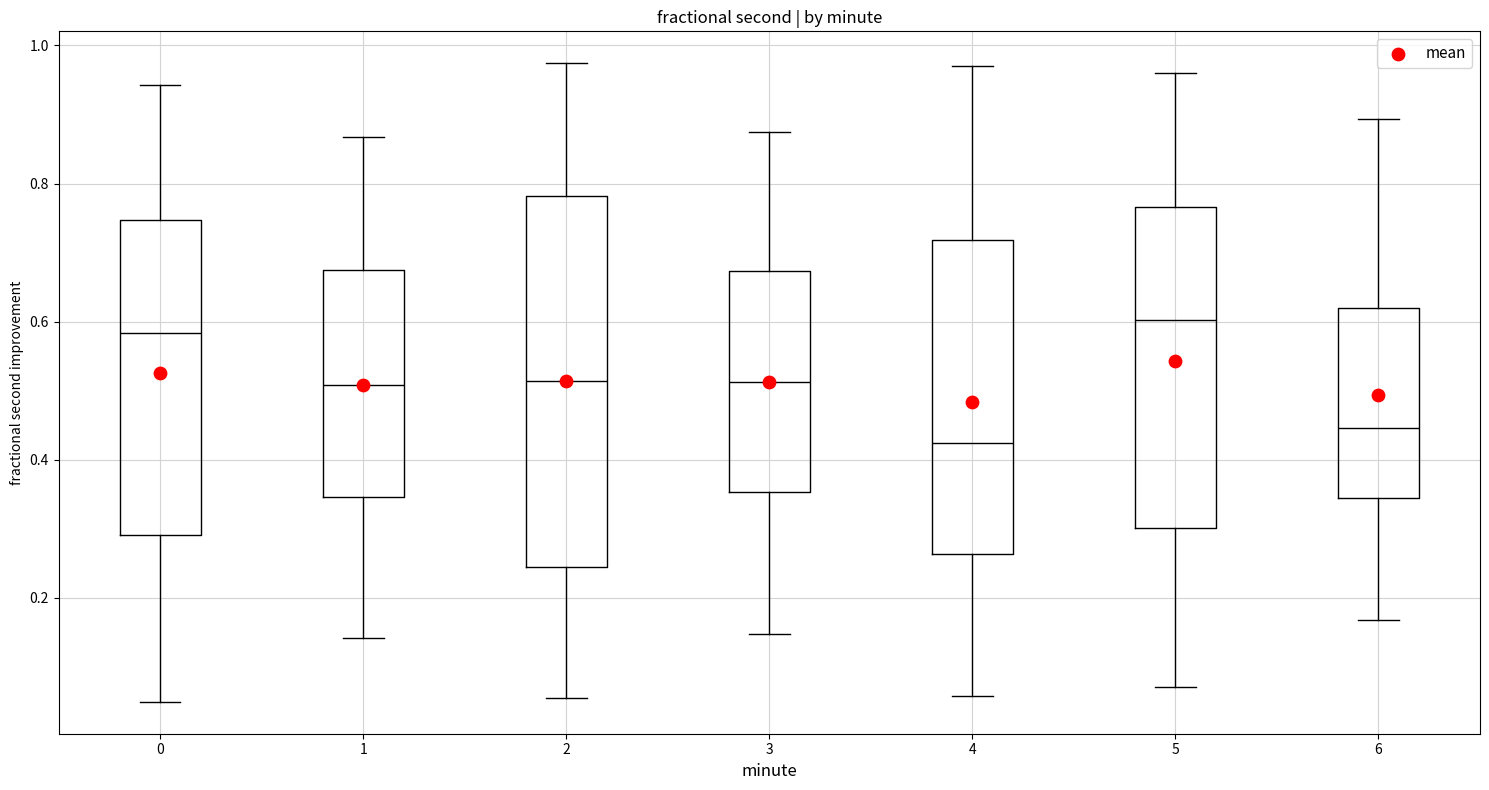

Reading left to right, read every box against the y-axis: the position of its median line, the range the box covers, and the ends of its whiskers. The values are not printed on the chart, so give them approximately, as read against the axis.

0: median 0.58, box 0.30 to 0.74, whiskers 0.04 to 0.94
1: median 0.50, box 0.34 to 0.68, whiskers 0.14 to 0.86
2: median 0.52, box 0.24 to 0.78, whiskers 0.06 to 0.98
3: median 0.52, box 0.36 to 0.68, whiskers 0.14 to 0.88
4: median 0.42, box 0.26 to 0.72, whiskers 0.06 to 0.96
5: median 0.60, box 0.30 to 0.76, whiskers 0.08 to 0.96
6: median 0.44, box 0.34 to 0.62, whiskers 0.16 to 0.90